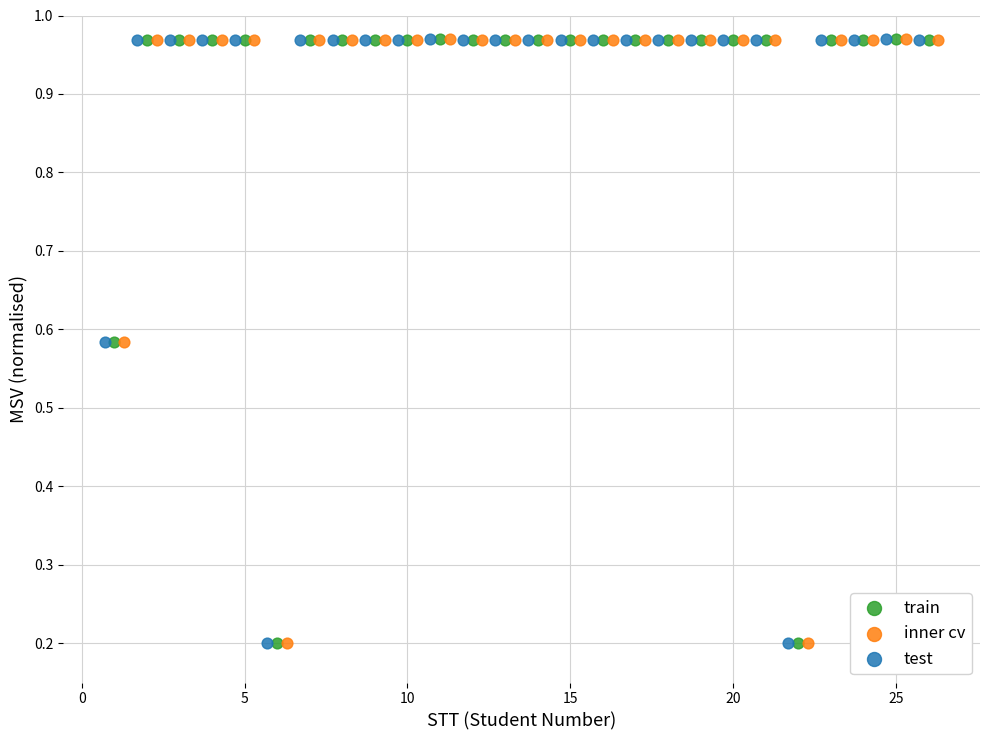

What are all the series names shown in the legend?

train, inner cv, test